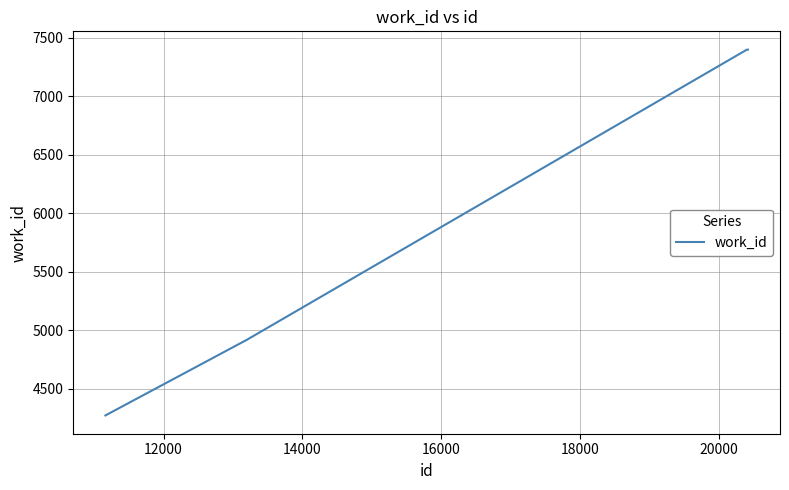

Count the values in the range 4918 to 7400.

4